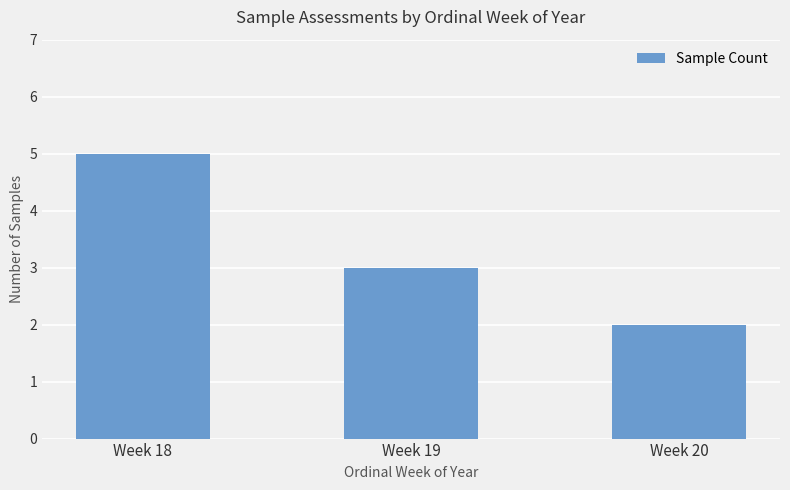

What is the ratio of the value at Week 20 to the value at Week 18?

0.4